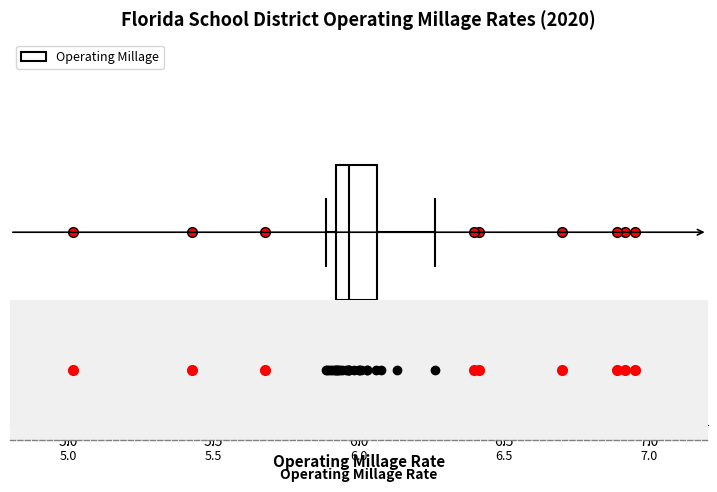

Read this box plot against the x-axis: the position of the median line, the range covered by the box, and the ends of both whiskers. The values are not printed on the chart, so give them approximately, as read against the axis.

median 5.95, box 5.90 to 6.05, whiskers 5.90 (just left of the box's left edge) to 6.25